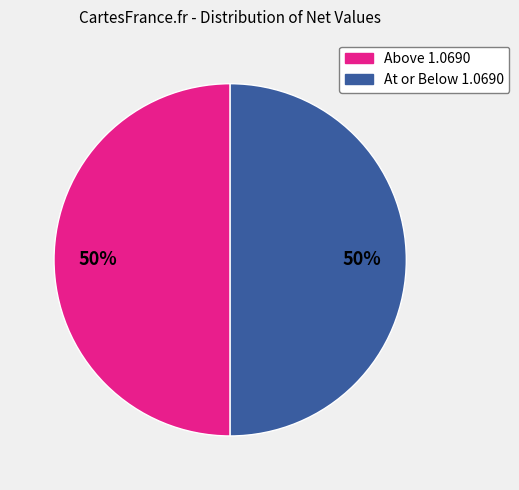

Is it true that At or Below 1.0690 is 50% of the pie?

True